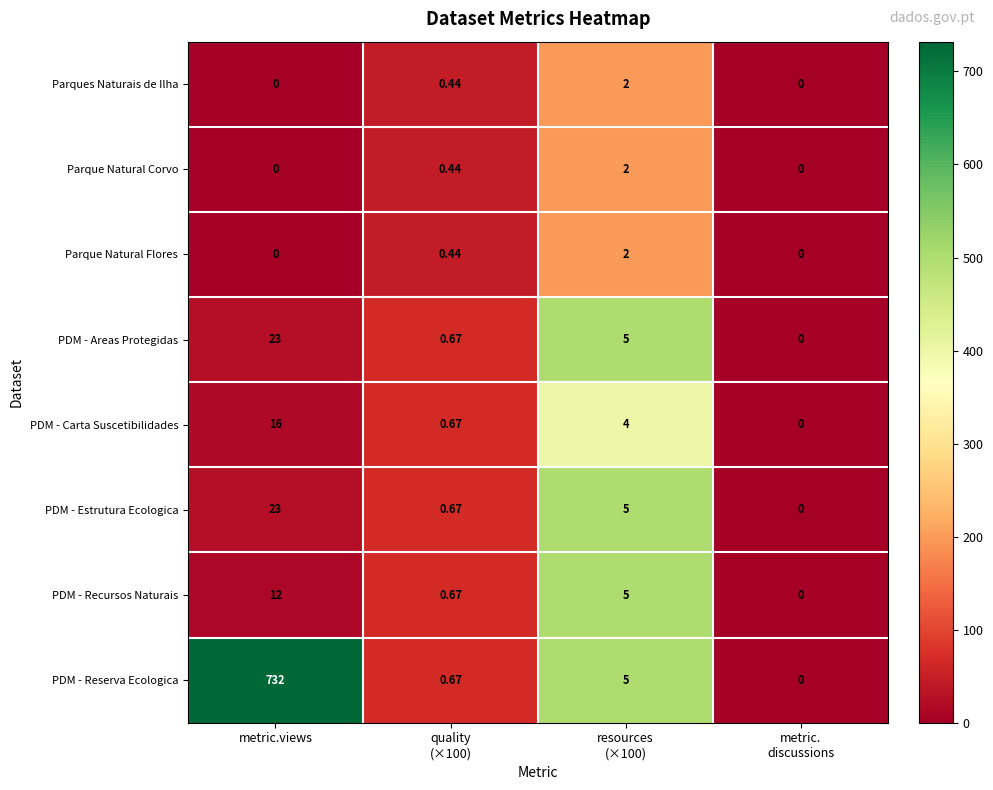

Which label corresponds to the largest value in the chart?

metric.views